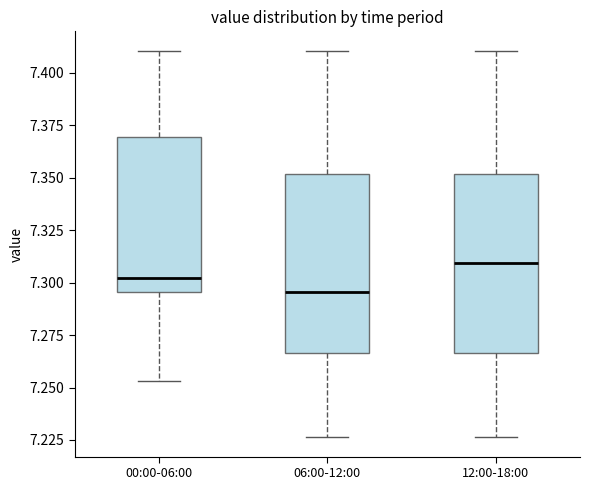

Where is the upper edge of the box for 12:00-18:00 on the y-axis? The values are not printed on the chart, so give them approximately, as read against the axis.

7.350